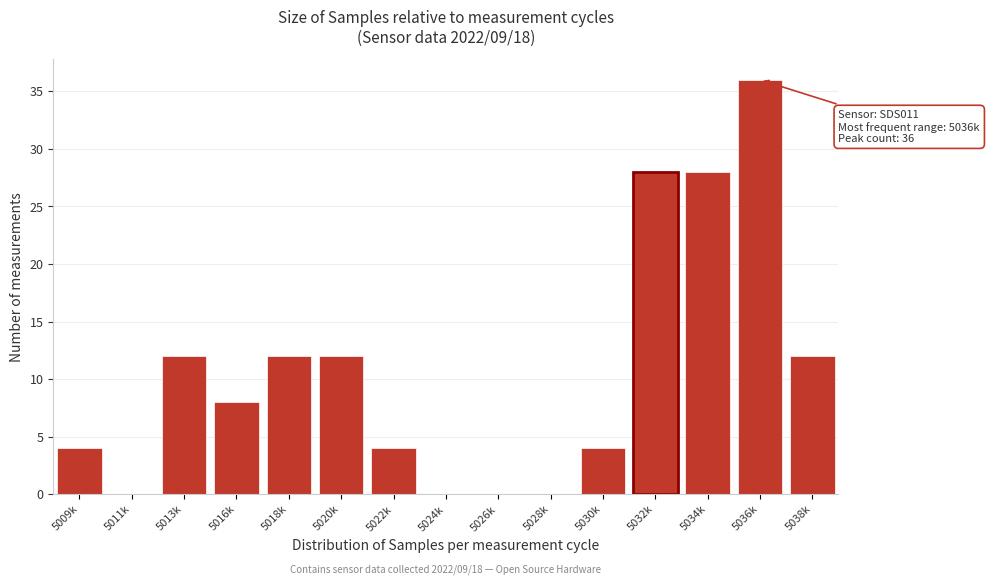

Reading left to right, extract all data points from this chart.

5009k=4	5011k=0	5013k=12	5016k=8	5018k=12	5020k=12	5022k=4	5024k=0	5026k=0	5028k=0	5030k=4	5032k=28	5034k=28	5036k=36	5038k=12